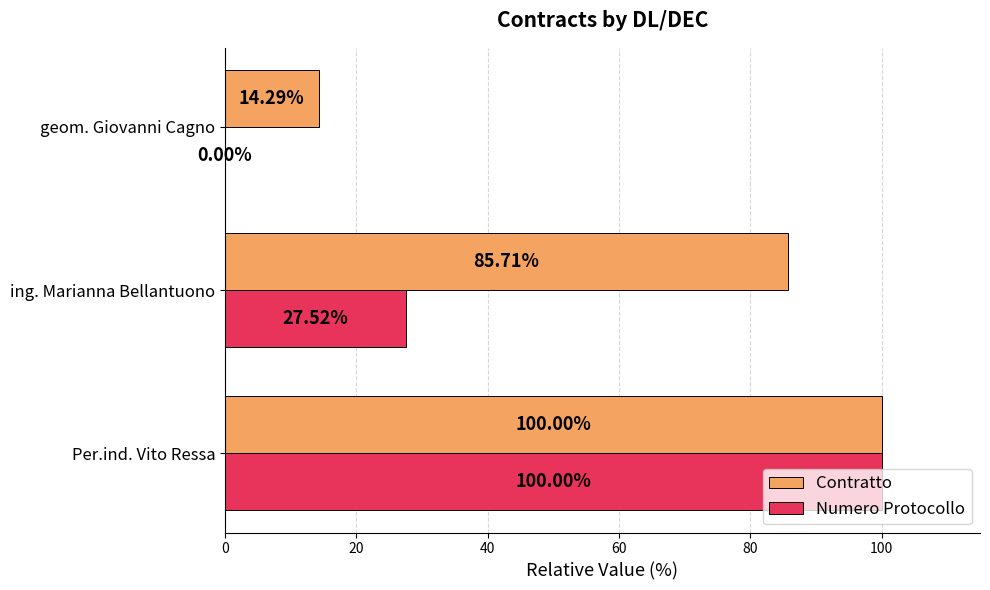

Where is Contratto nearest to the value 57?

ing. Marianna Bellantuono